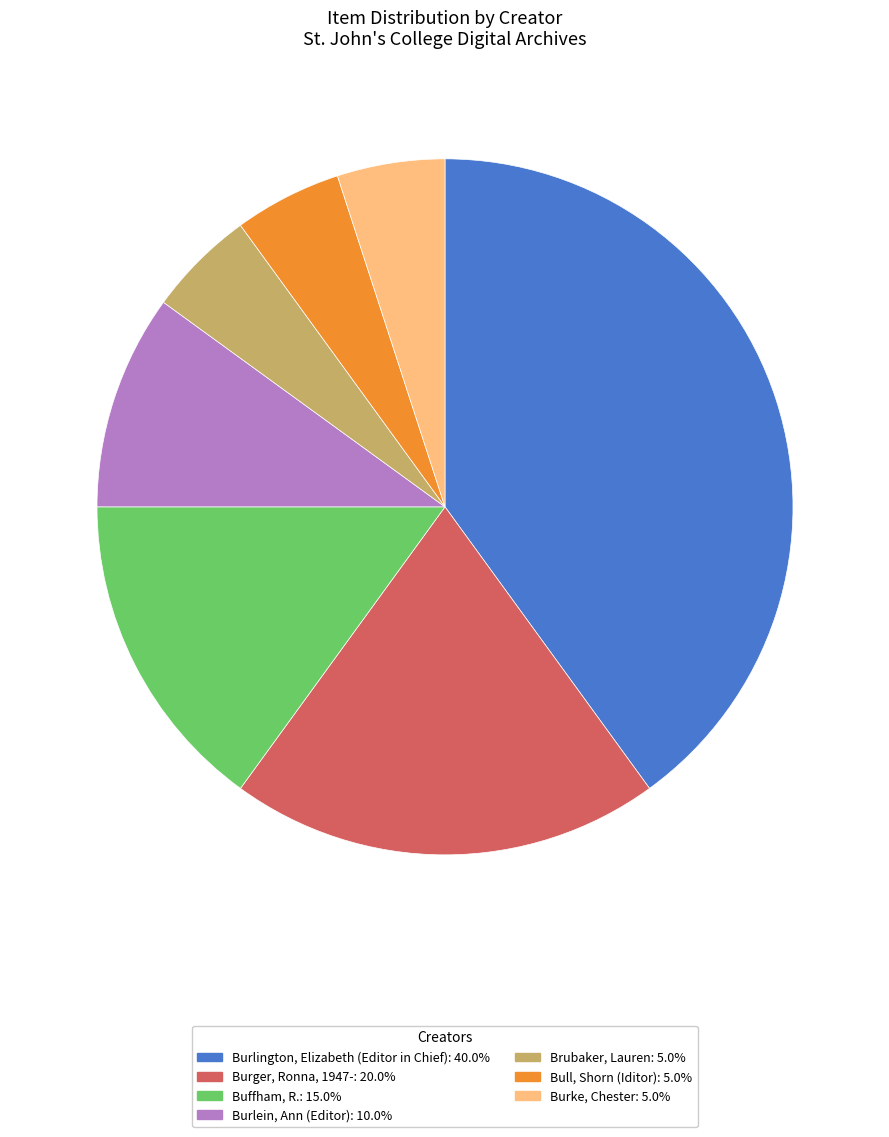

Does any single category account for the majority?

No